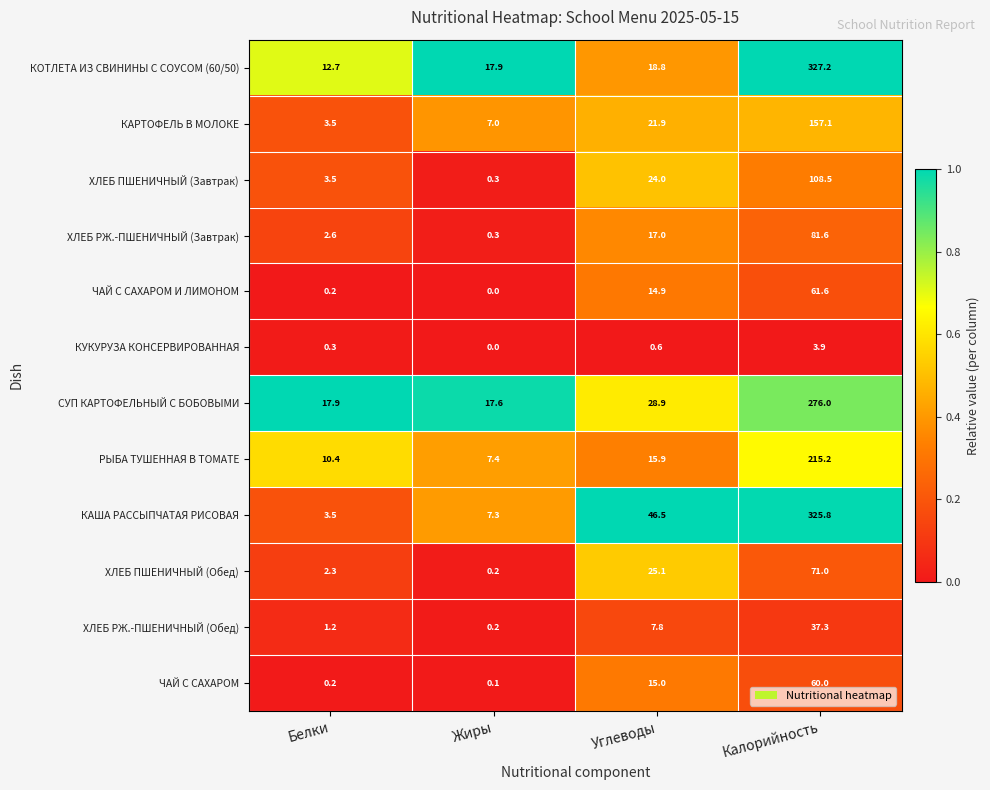

What is the difference between the maximum and minimum values in the ХЛЕБ РЖ.-ПШЕНИЧНЫЙ (Обед) series?

37.1